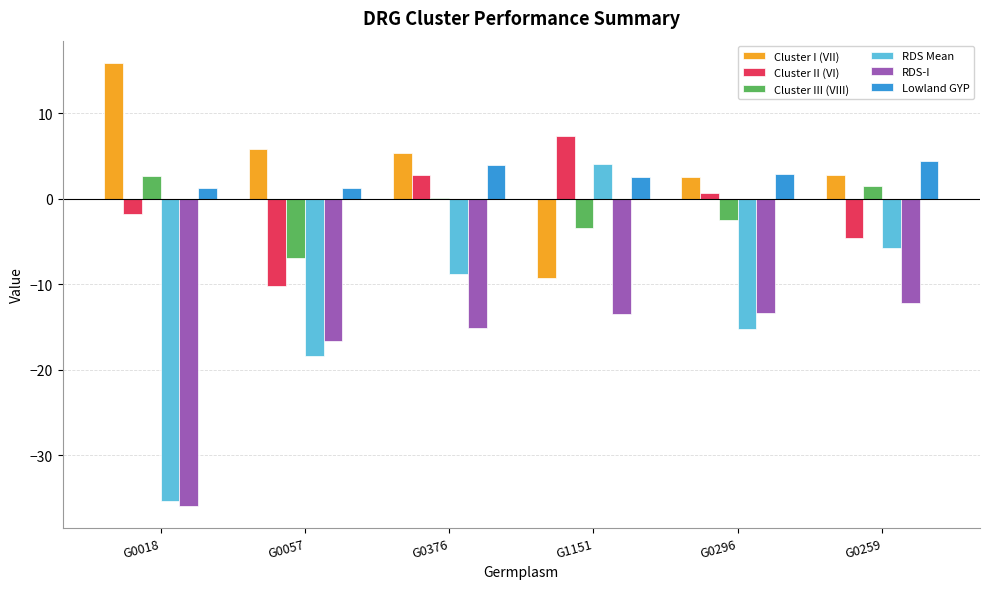

The Cluster I (VII) series shows 2.8 at G0259. True or false?

True